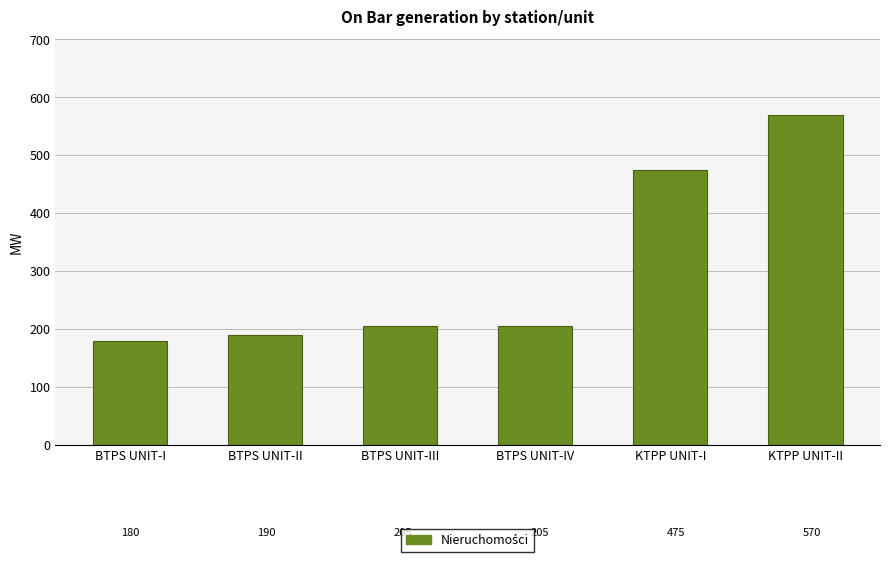

What is the sum of all values?

1825